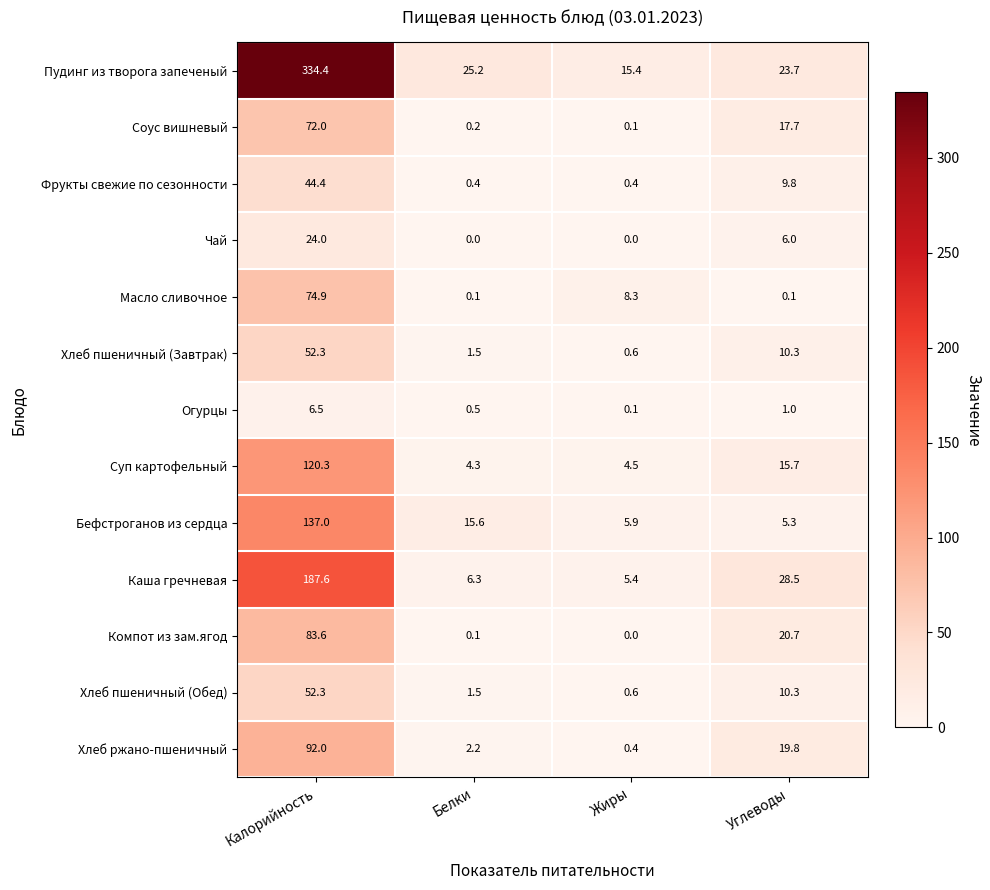

Is it true that Суп картофельный equals 15.7 at Углеводы?

True